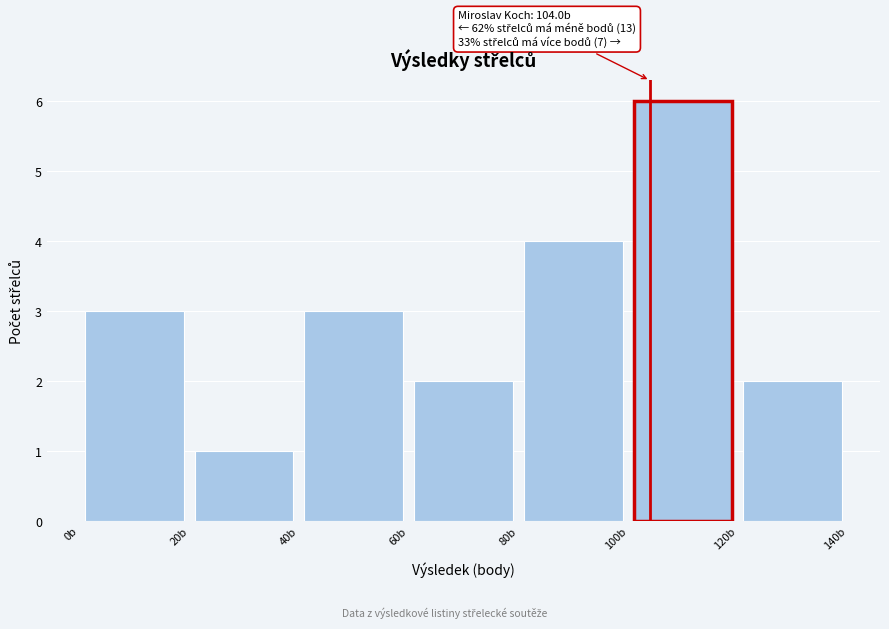

Over which range of the x-axis is the bar tallest?

100 to 120